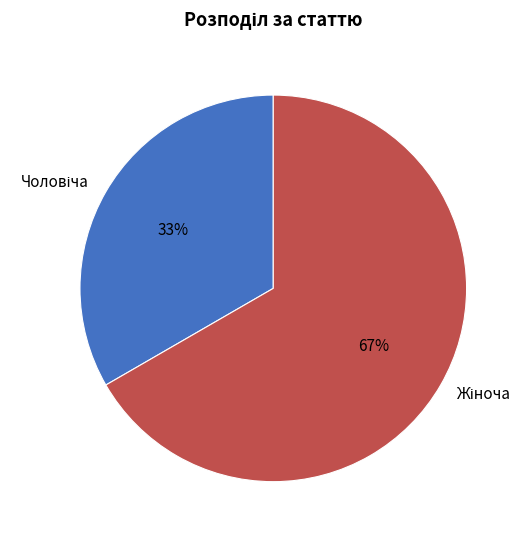

Count the number of slices in the pie.

2